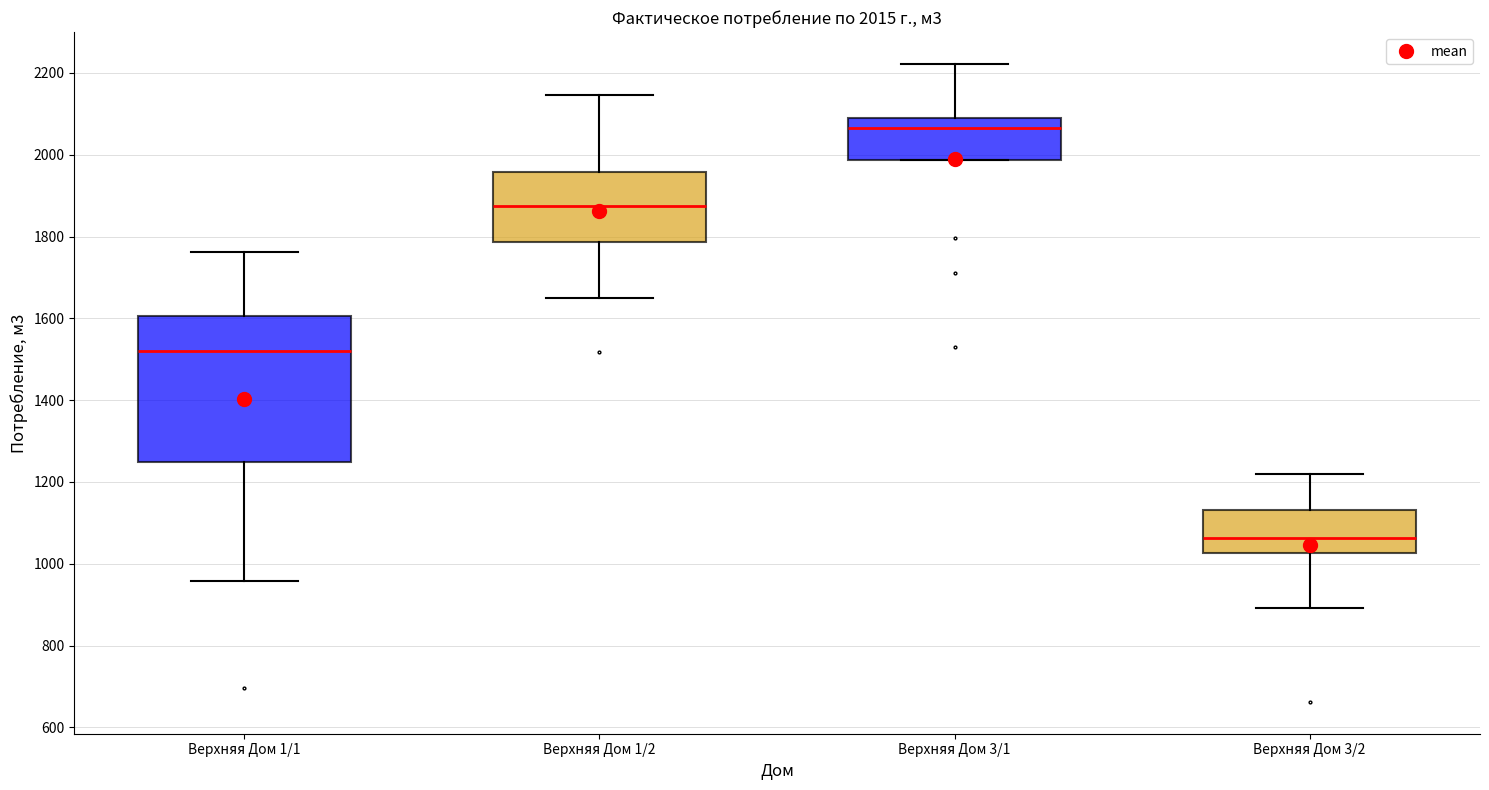

Which box is the tallest, from its lower edge to its upper edge?

Верхняя Дом 1/1